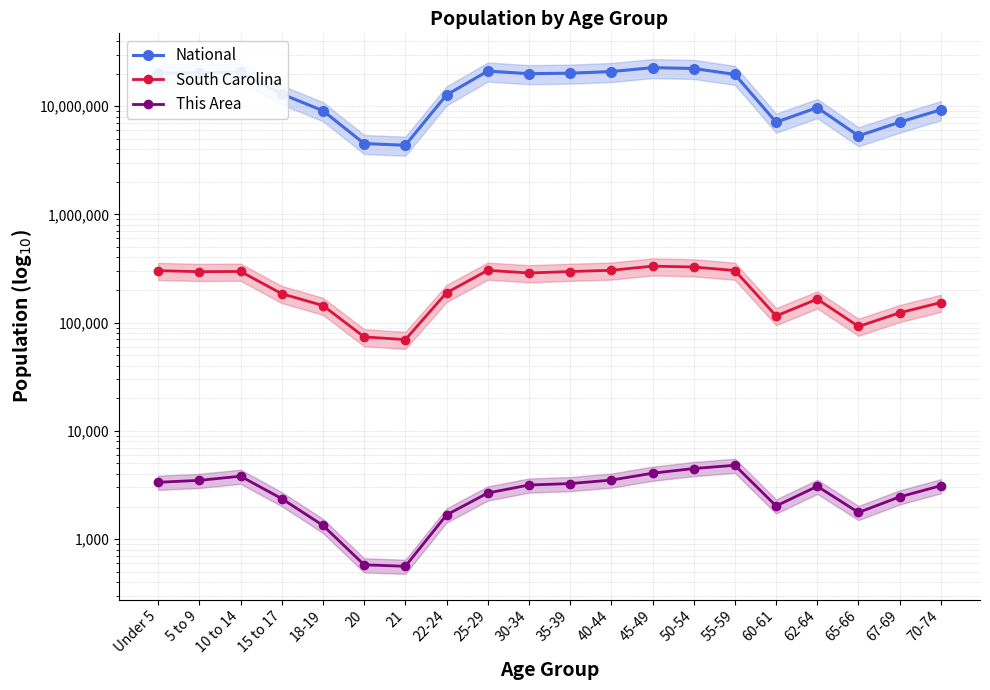

Reading right to left, extract all data points from this chart.

National: 70-74=9278166	67-69=7115361	65-66=5319902	62-64=9704197	60-61=7113727	55-59=19664805	50-54=22298125	45-49=22708591	40-44=20890964	35-39=20179642	30-34=19962099	25-29=21101849	22-24=12712576	21=4354294	20=4519129	18-19=9086089	15 to 17=12954254	10 to 14=20677194	5 to 9=20348657	Under 5=20201362
South Carolina: 70-74=153482	67-69=123343	65-66=92218	62-64=165144	60-61=115411	55-59=303240	50-54=326662	45-49=332766	40-44=304610	35-39=296682	30-34=287678	25-29=304378	22-24=188948	21=69700	20=73846	18-19=143951	15 to 17=185038	10 to 14=297286	5 to 9=295853	Under 5=302297
This Area: 70-74=3117	67-69=2457	65-66=1763	62-64=3076	60-61=2024	55-59=4812	50-54=4489	45-49=4065	40-44=3511	35-39=3260	30-34=3161	25-29=2668	22-24=1673	21=561	20=579	18-19=1339	15 to 17=2366	10 to 14=3811	5 to 9=3492	Under 5=3351